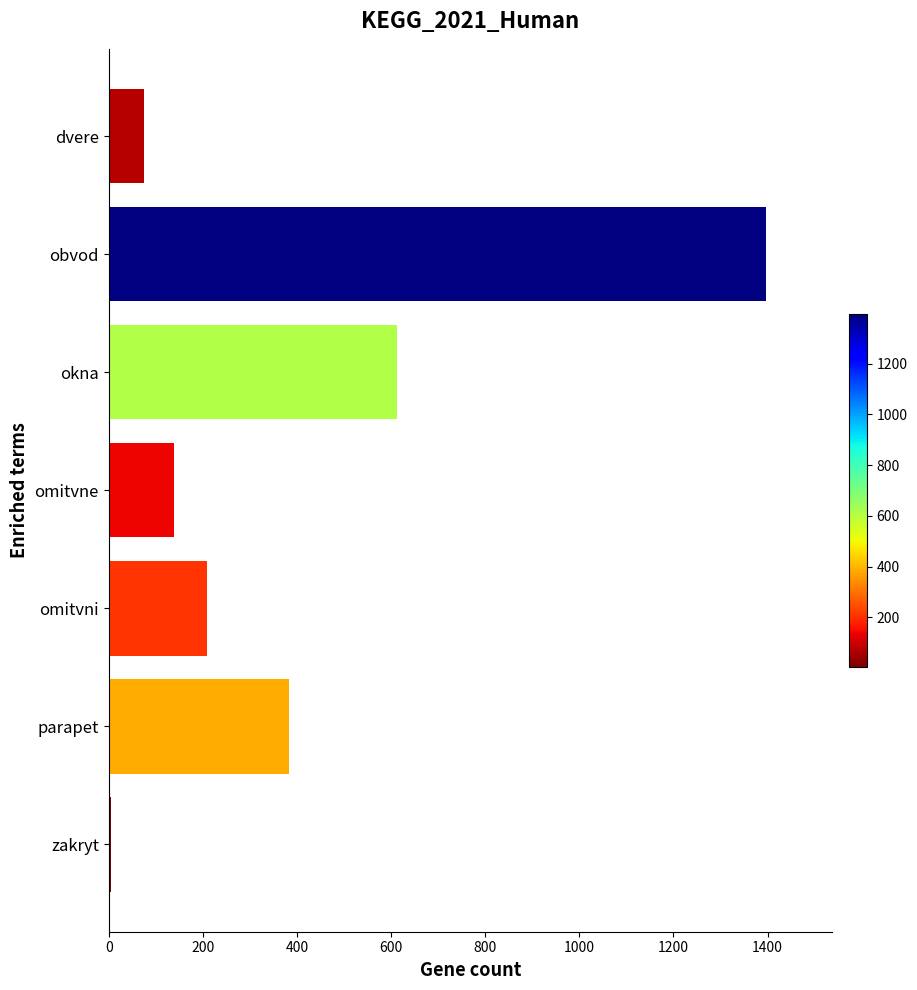

Count the number of categories in the chart.

7